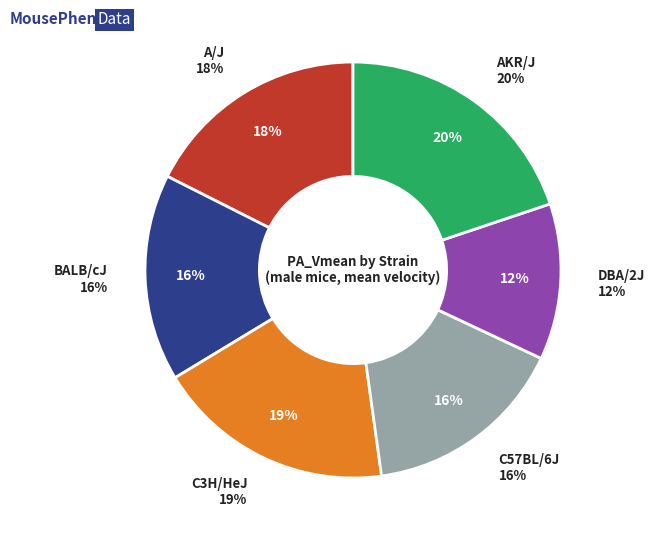

What is the total percentage of C3H/HeJ and BALB/cJ?

34.6%